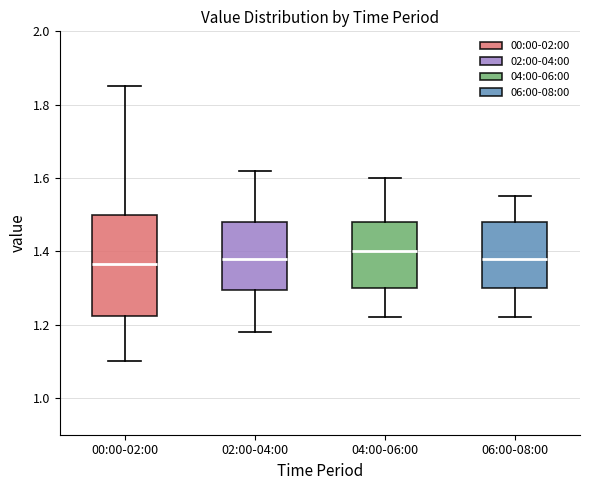

Where does the upper whisker of the box for 04:00-06:00 end on the y-axis? The values are not printed on the chart, so give them approximately, as read against the axis.

1.60